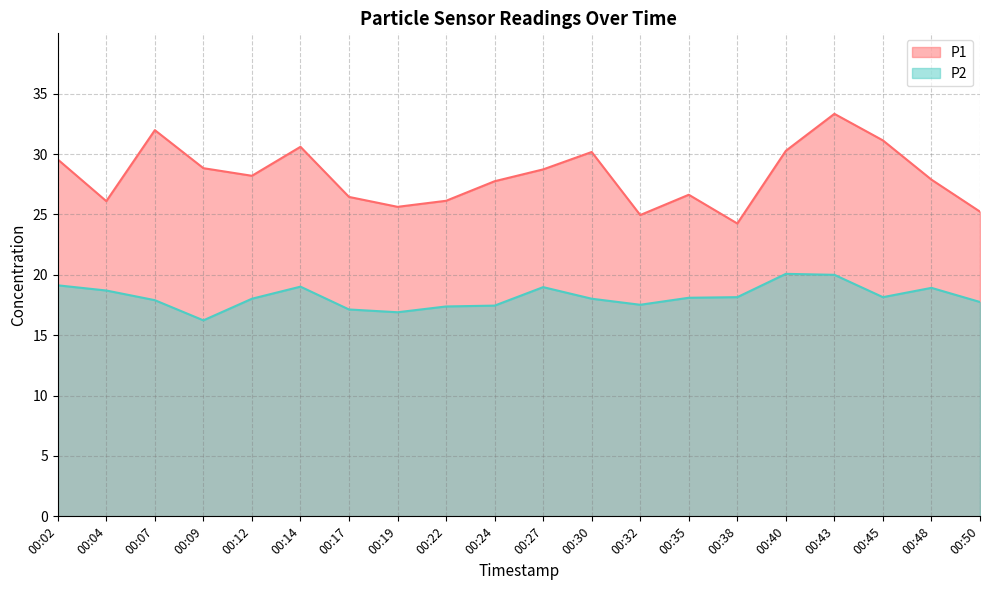

True or false: P2 and P1 intersect in this chart.

False